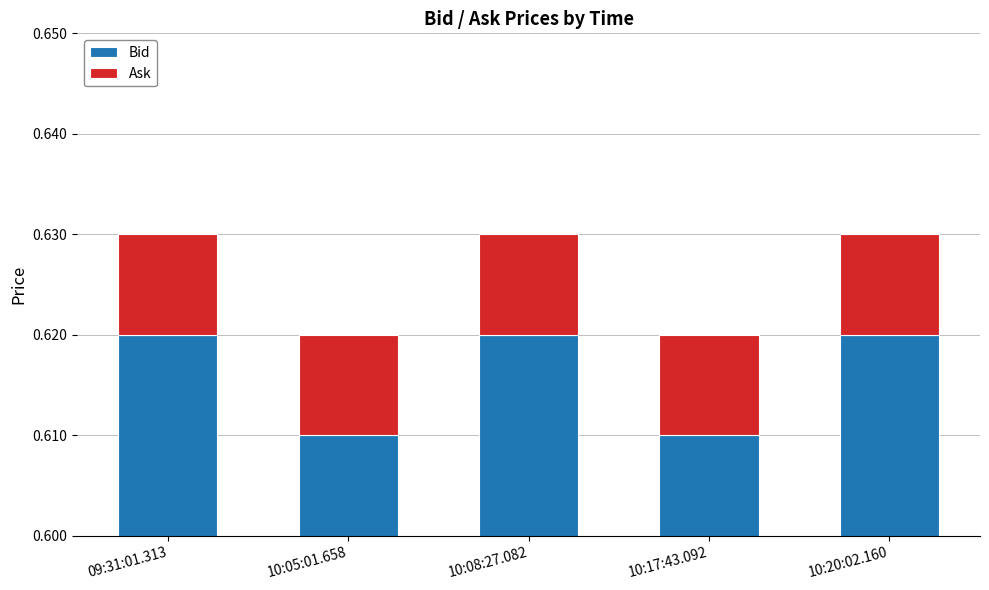

How many groups of bars are there?

5